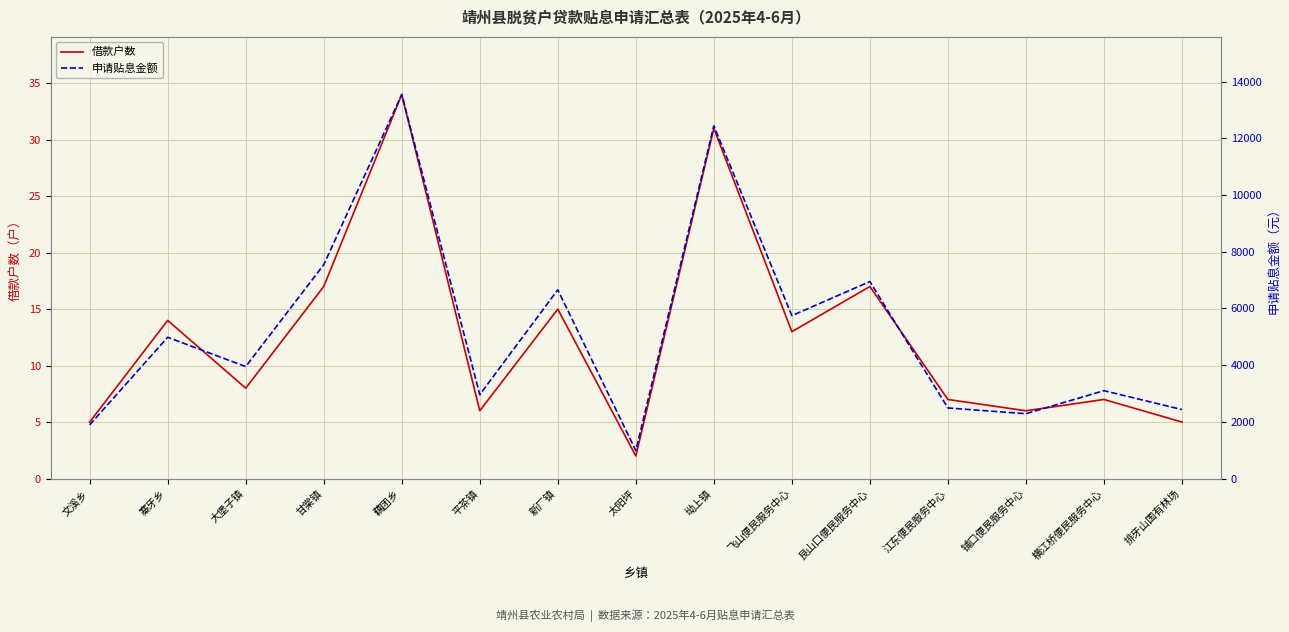

At which label does 申请贴息金额 reach its peak?

藕团乡